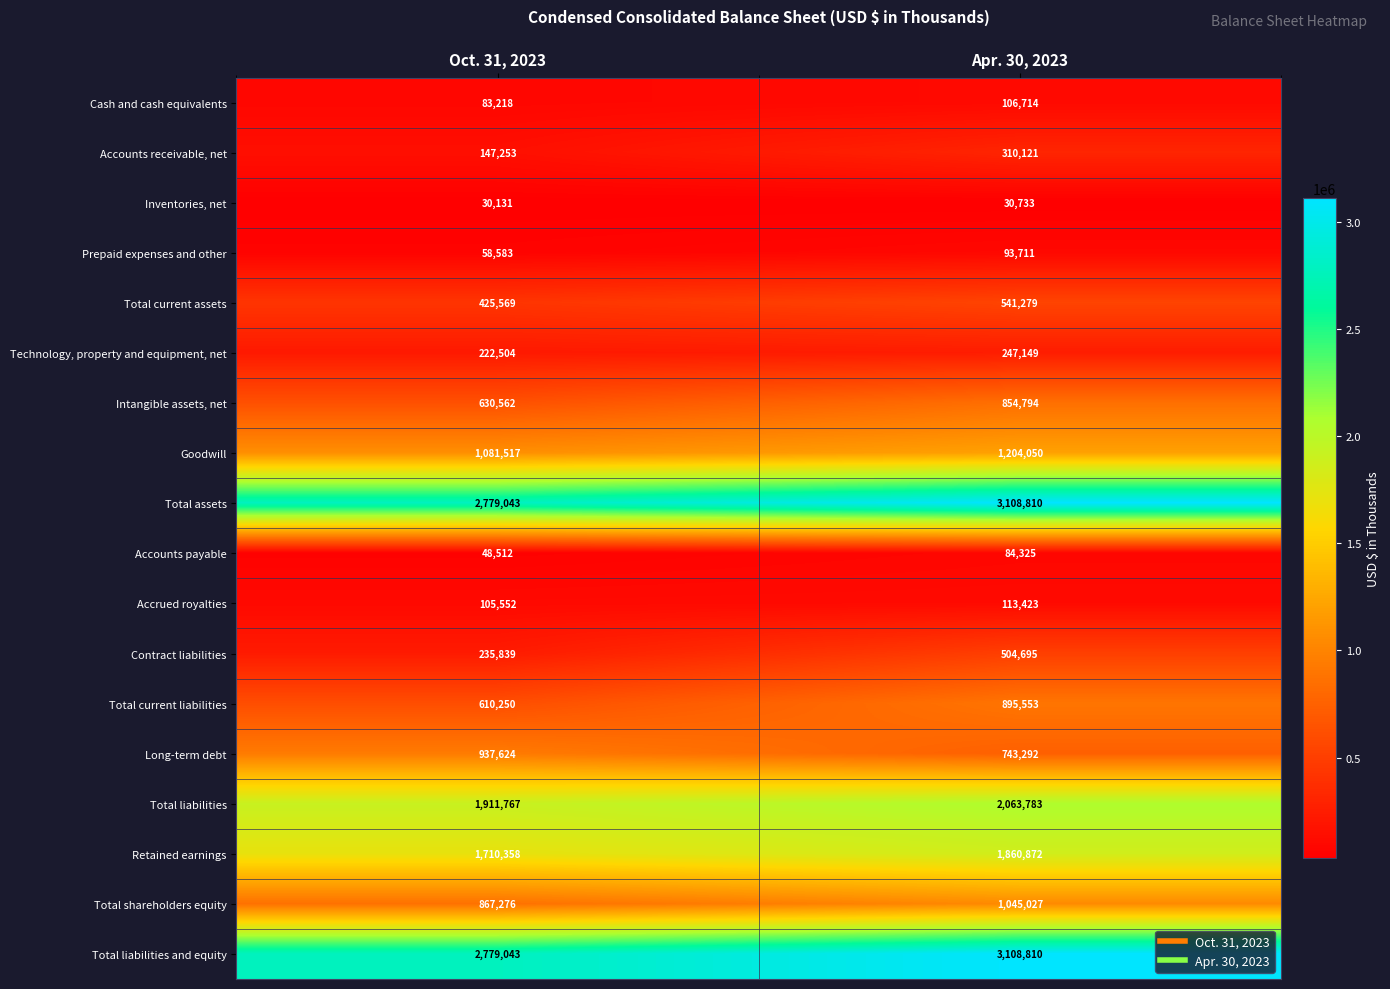

What is the spread (max minus min) of values at Apr. 30, 2023?

3078077